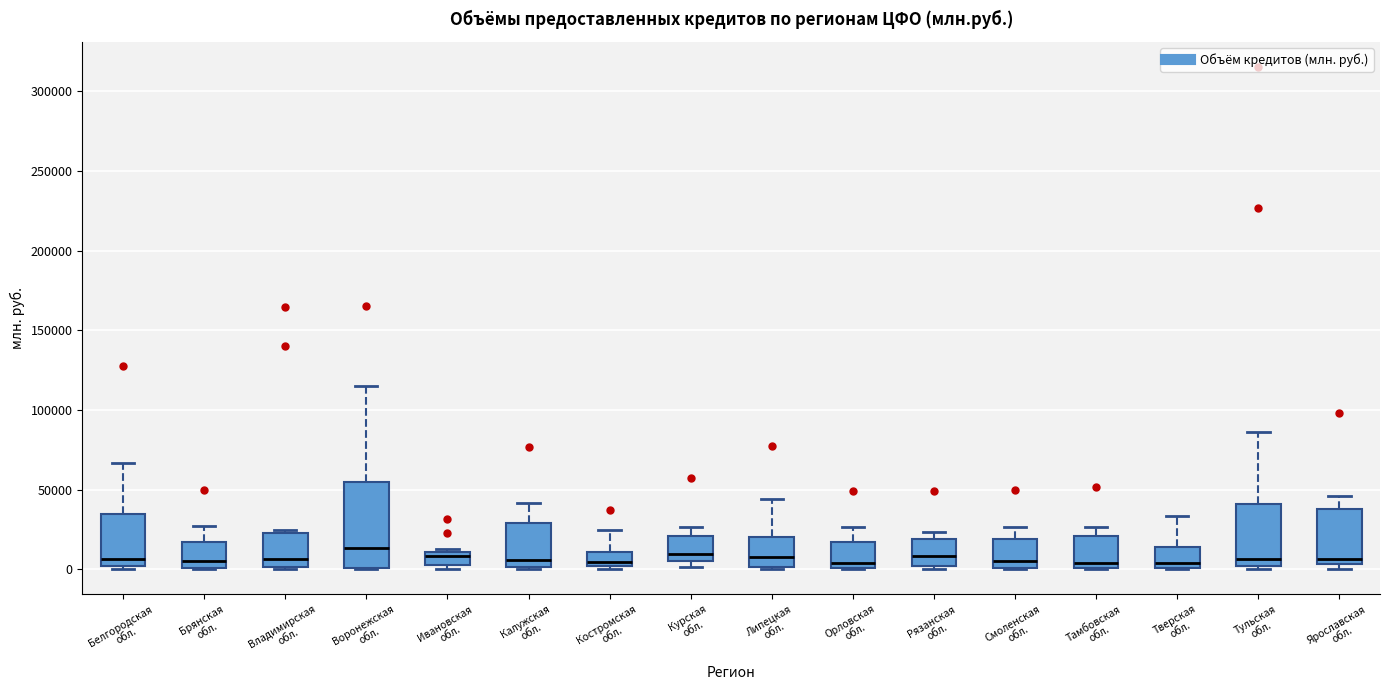

Which box is the tallest, from its lower edge to its upper edge?

Воронежская обл.